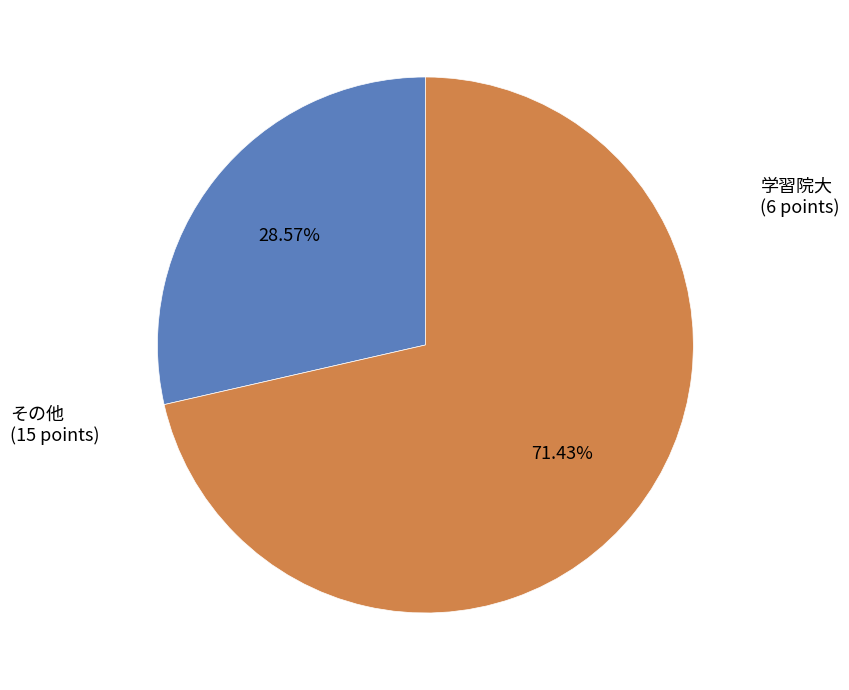

Does any single category account for the majority?

Yes